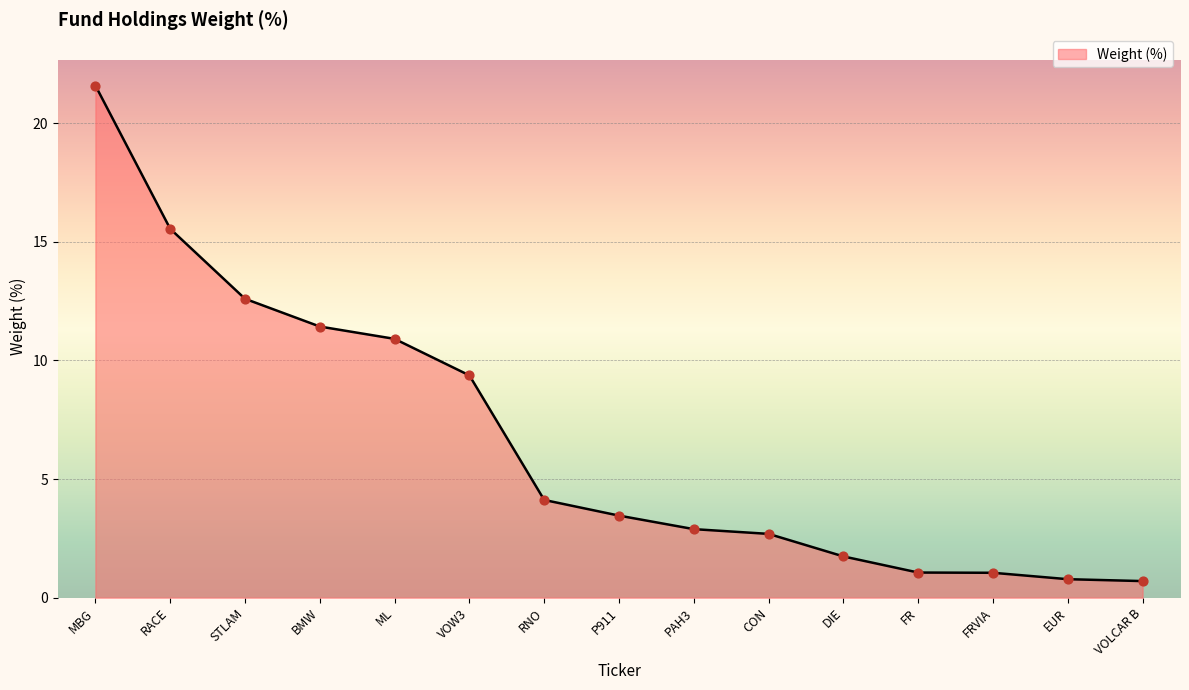

What is the change in value from RNO to FR?

-3.1